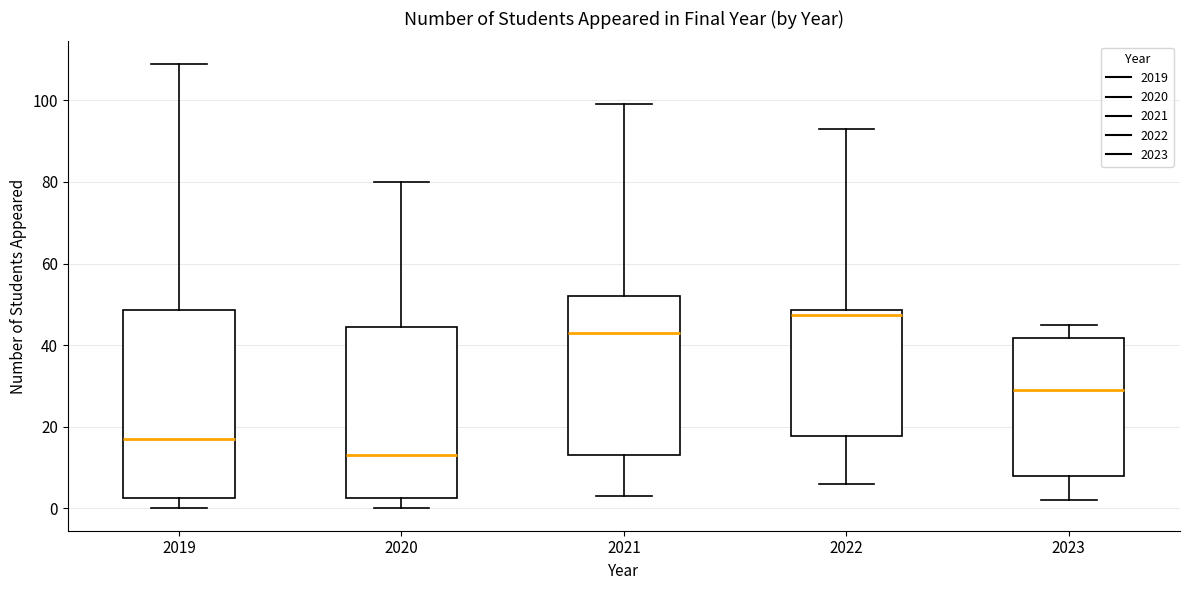

Reading left to right, transcribe this box plot: for each box, give where its median line is, the range the box spans, and where its two whiskers end, as read against the y-axis. The values are not printed on the chart, so give them approximately, as read against the axis.

2019: median 18, box 2 to 48, whiskers 0 to 110
2020: median 14, box 2 to 44, whiskers 0 to 80
2021: median 44, box 14 to 52, whiskers 4 to 100
2022: median 48 (just below the box's upper edge), box 18 to 48, whiskers 6 to 94
2023: median 30, box 8 to 42, whiskers 2 to 46